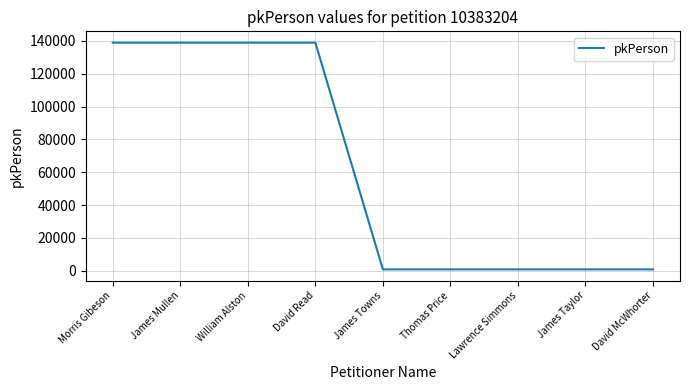

What is the maximum value shown in the chart?

138940